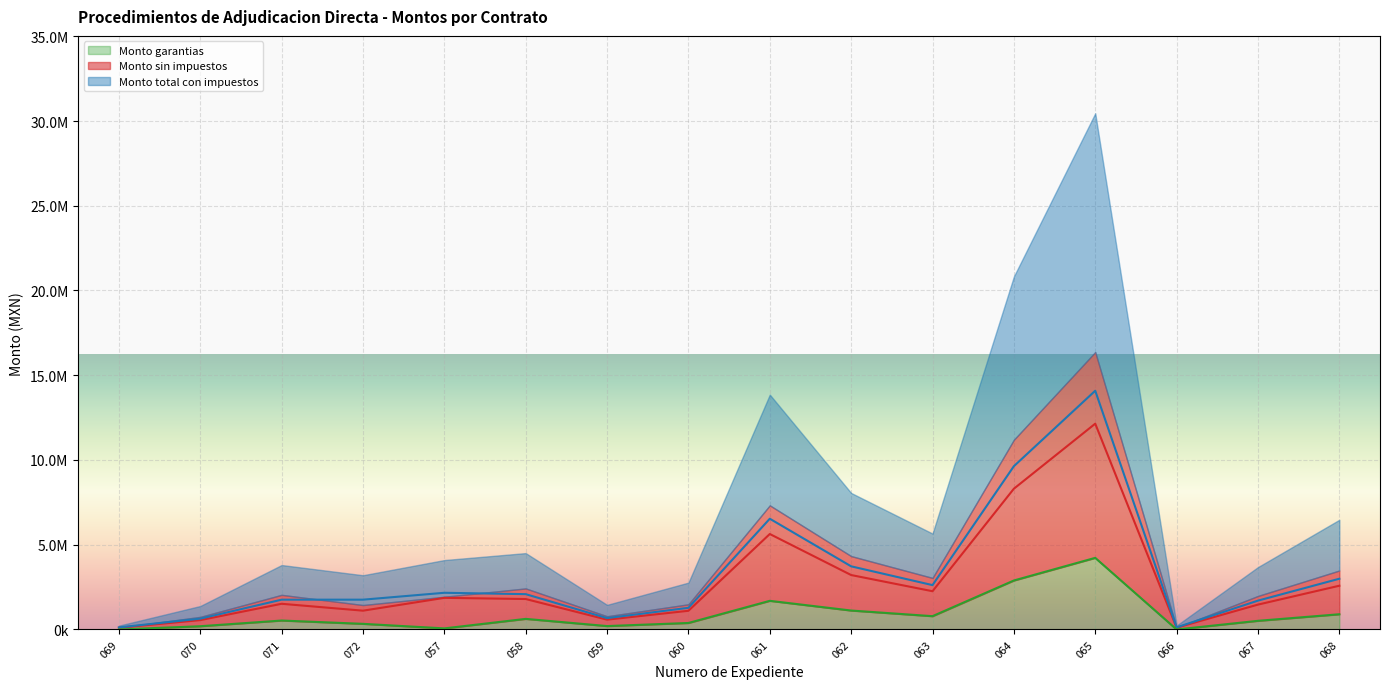

Reading right to left, transcribe all the data shown in this chart.

Monto sin impuestos: 2580596.0	1467461.8	107758.6	12142598.8	8304910.5	2256562.6	3211848.9	5632730.7	1102585.0	579026.5	1796794.9	1866430.1	1108916.1	1515951.2	551780.8	104250.7
Monto total con impuestos: 2993491.4	1702255.7	125000.0	14085414.7	9633696.2	2617612.6	3725744.7	6533967.7	1278998.6	671670.8	2084282.1	2165058.9	1758503.0	1758503.4	640065.7	120930.8
Monto garantias: 898047.4	510676.7	0.0	4225624.4	2890108.9	785283.8	1117723.4	1690190.3	383699.6	201501.2	625284.6	64517.7	332674.8	527551.0	192019.7	0.0